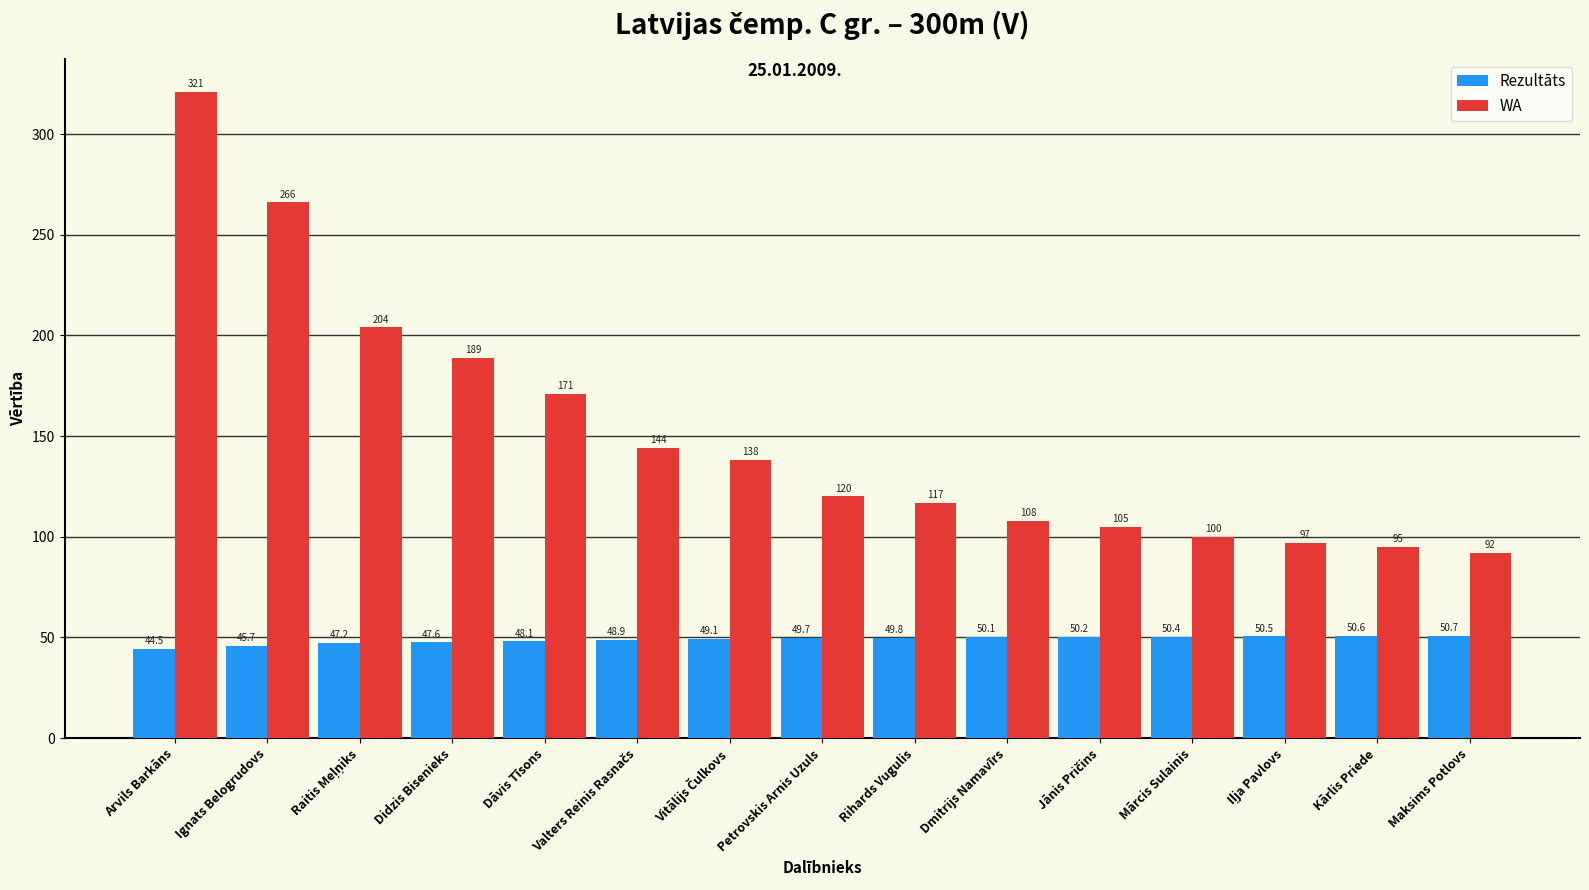

Which series has the largest total across all categories?

WA